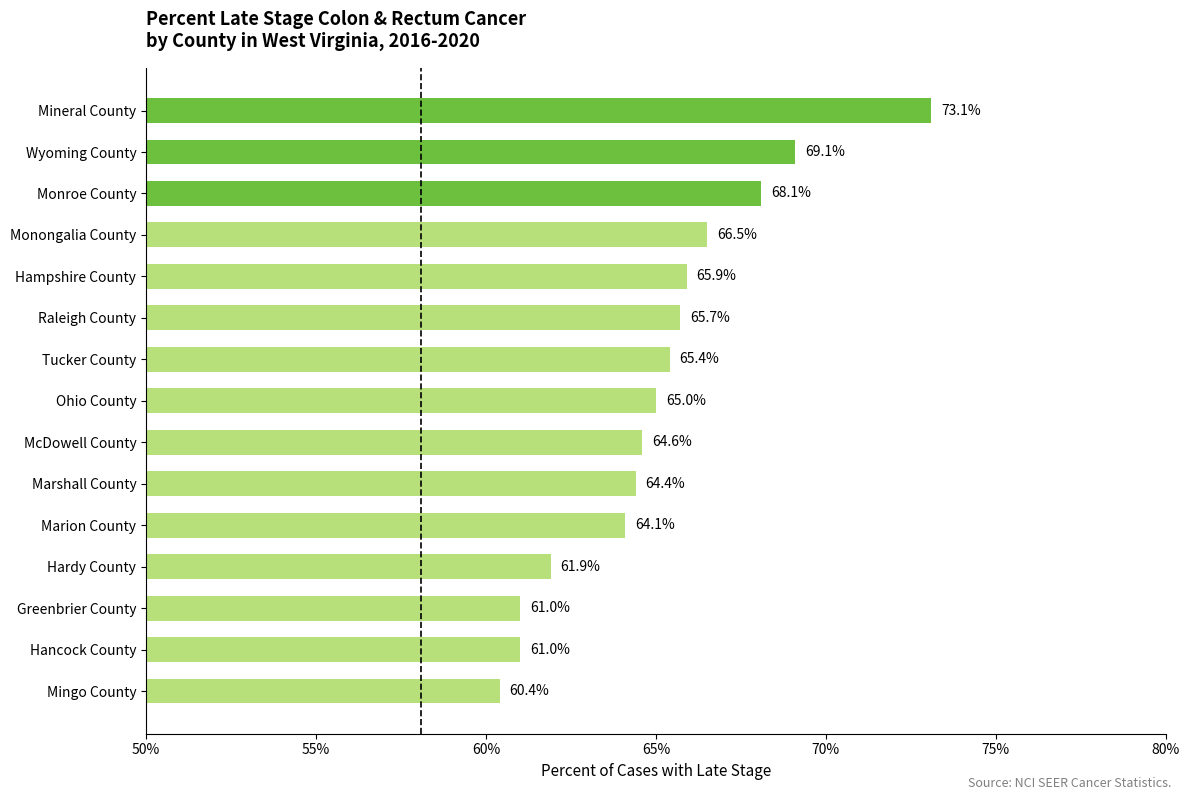

Which category has the lowest value across all series?

Mingo County